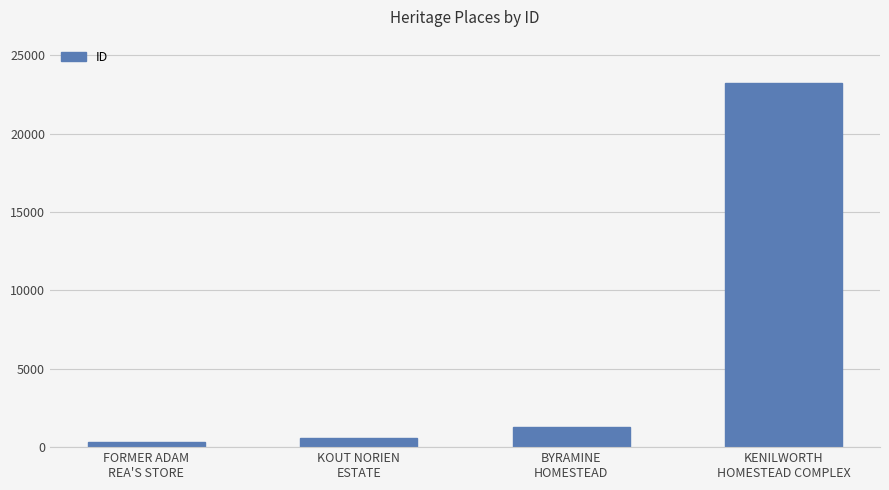

What is the label of the 1st bar from the left?

FORMER ADAM
REA'S STORE